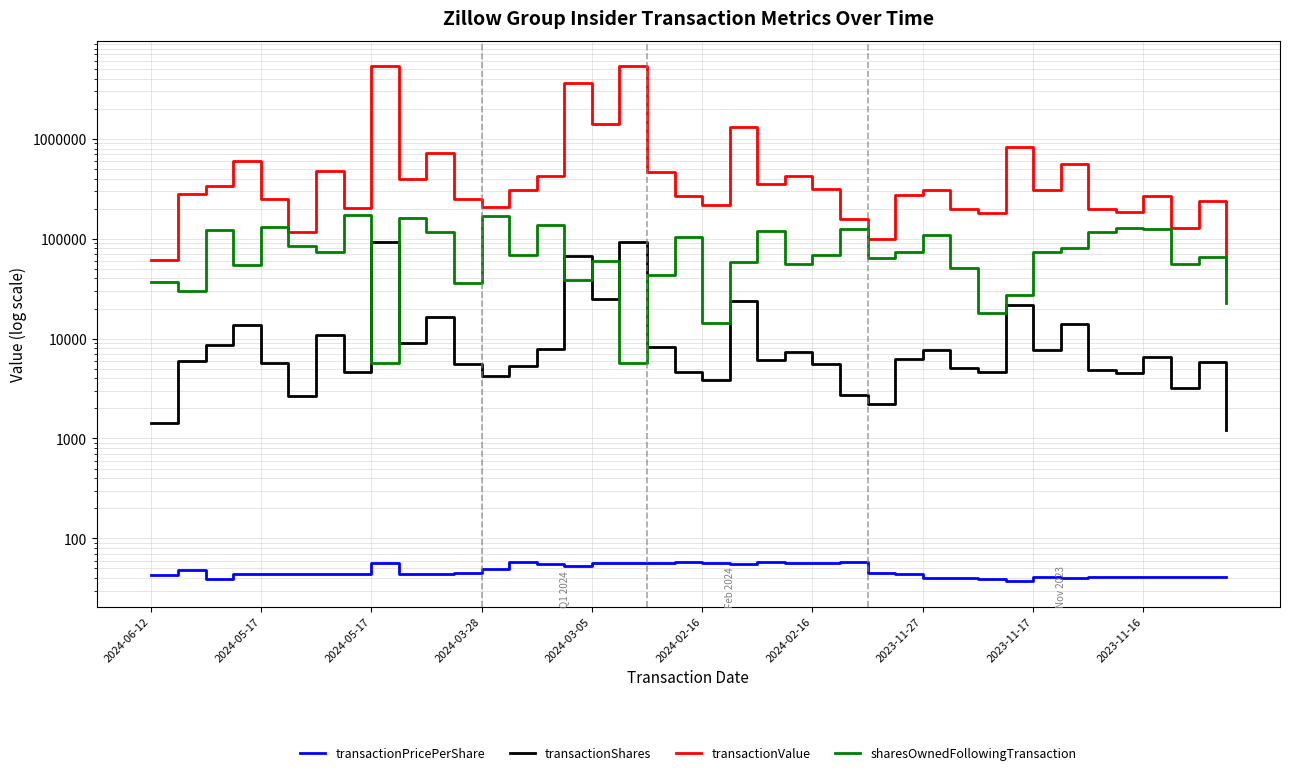

The value of transactionShares at 18 is 8200.0. True or false?

True